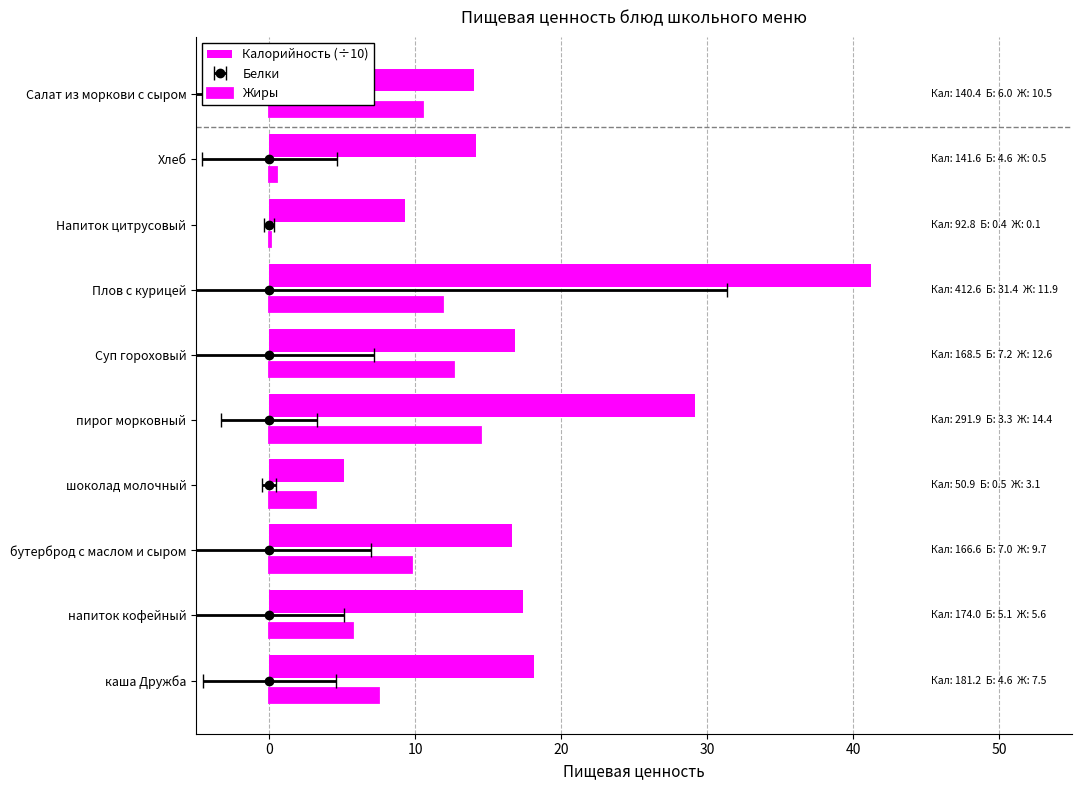

How many groups of bars are there?

10